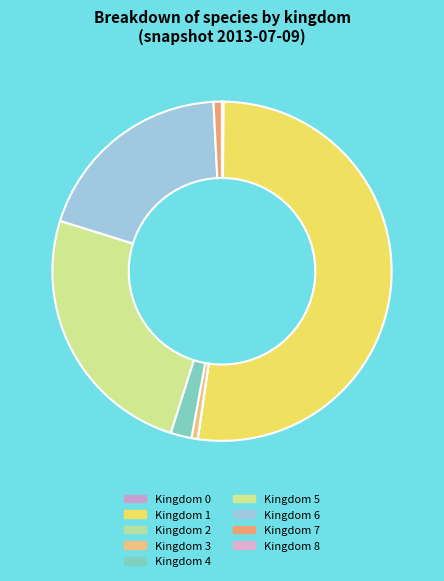

How many slices are in this pie chart?

9